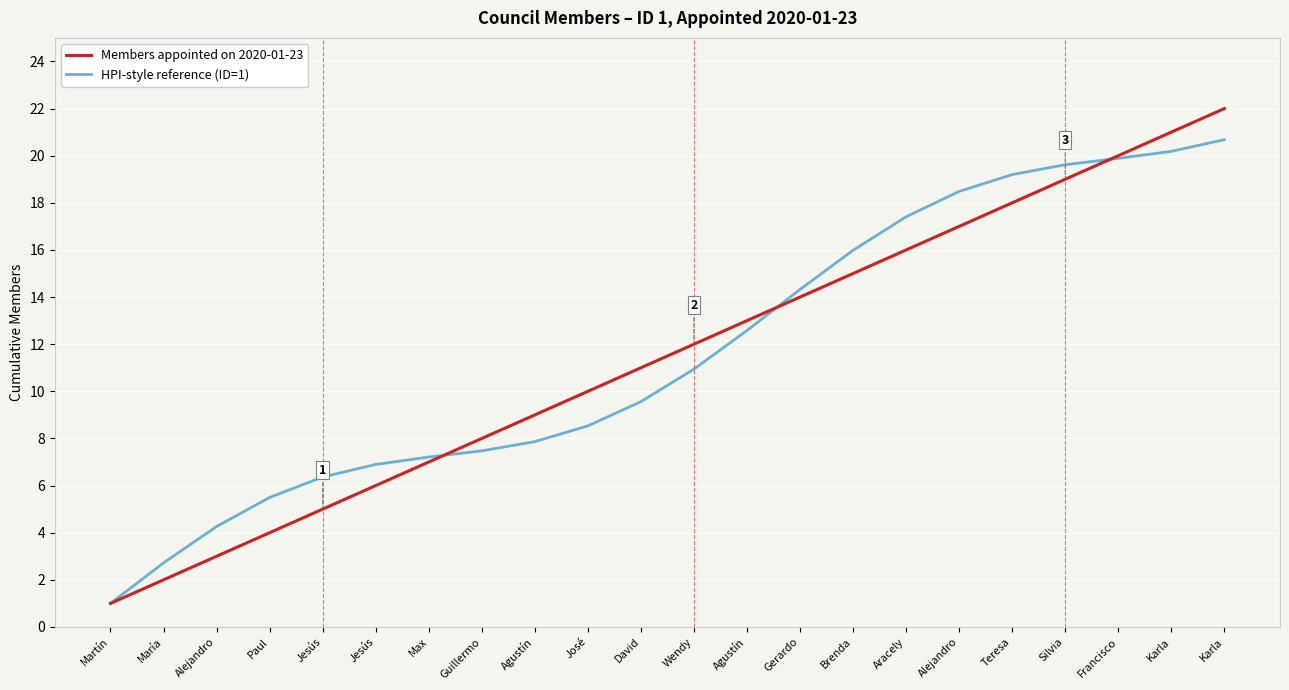

What are all the series names shown in the legend?

Members appointed on 2020-01-23, HPI-style reference (ID=1)